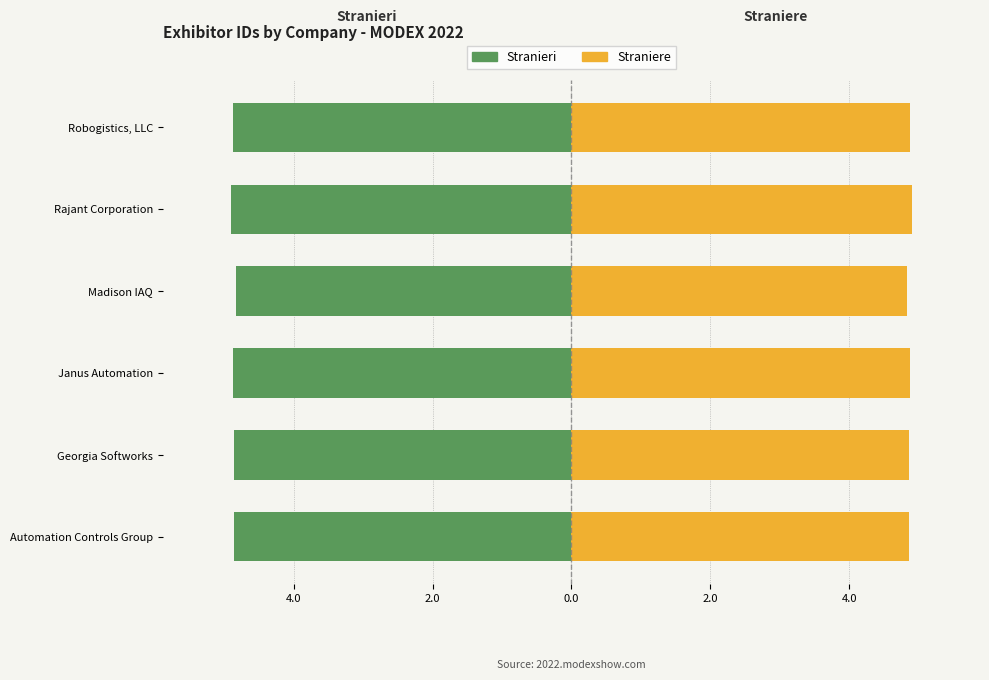

Rank the series by their average value, from lowest to highest.

Stranieri, Straniere